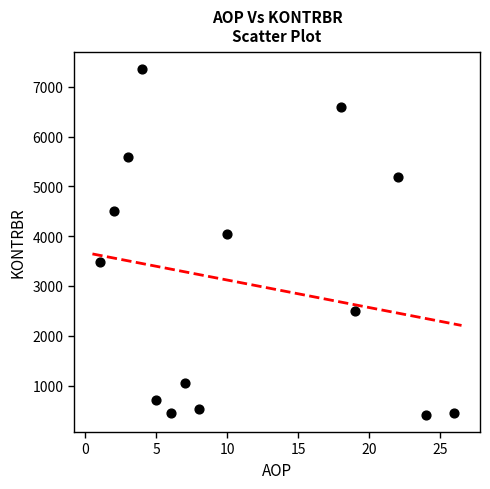

What Y value in the scatter plot is closest to 3885?

4049.1